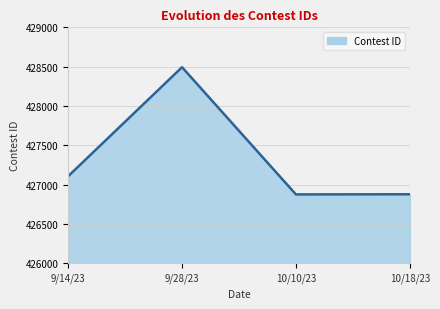

What is the maximum value shown in the chart?

428493